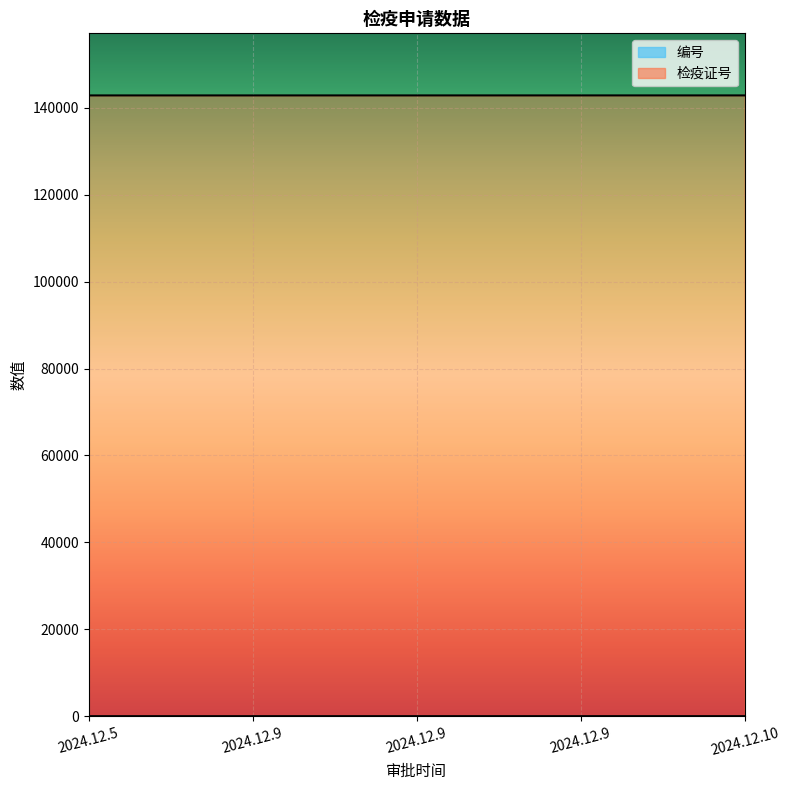

How many categories are shown in the chart?

5